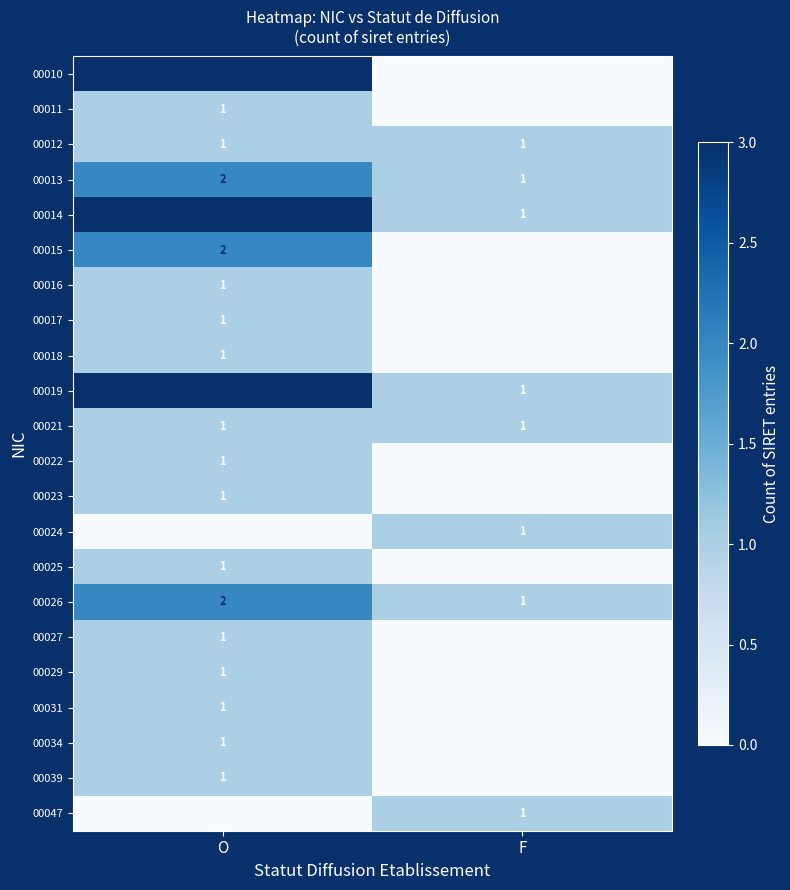

What is the sum of the 00014 values at F and O?

4